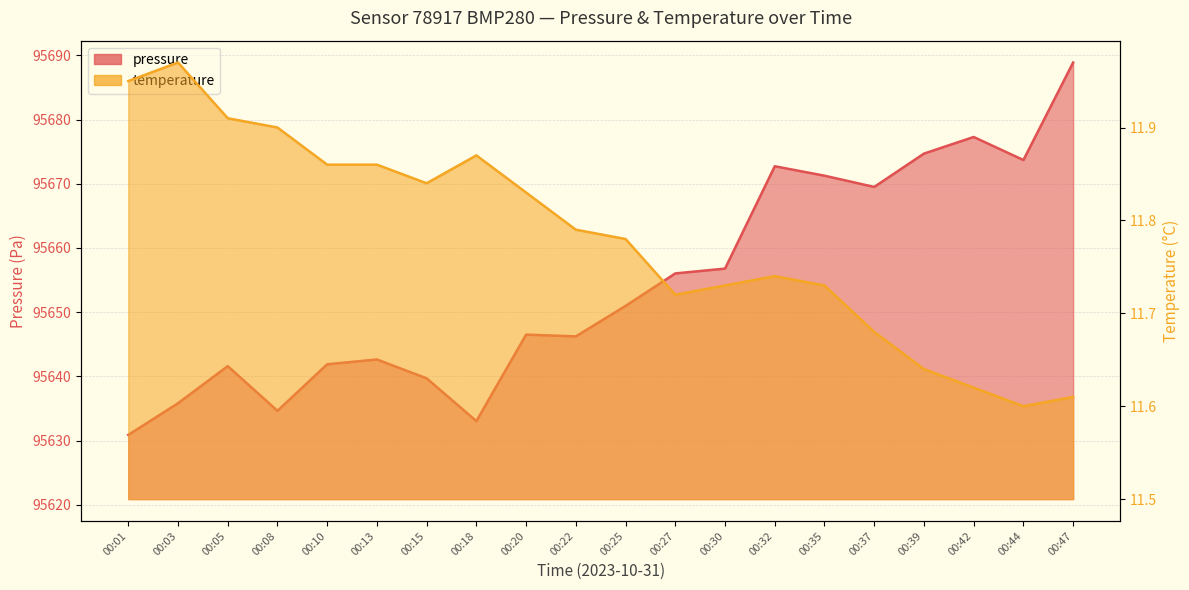

What is the lowest value of the temperature series?

11.6